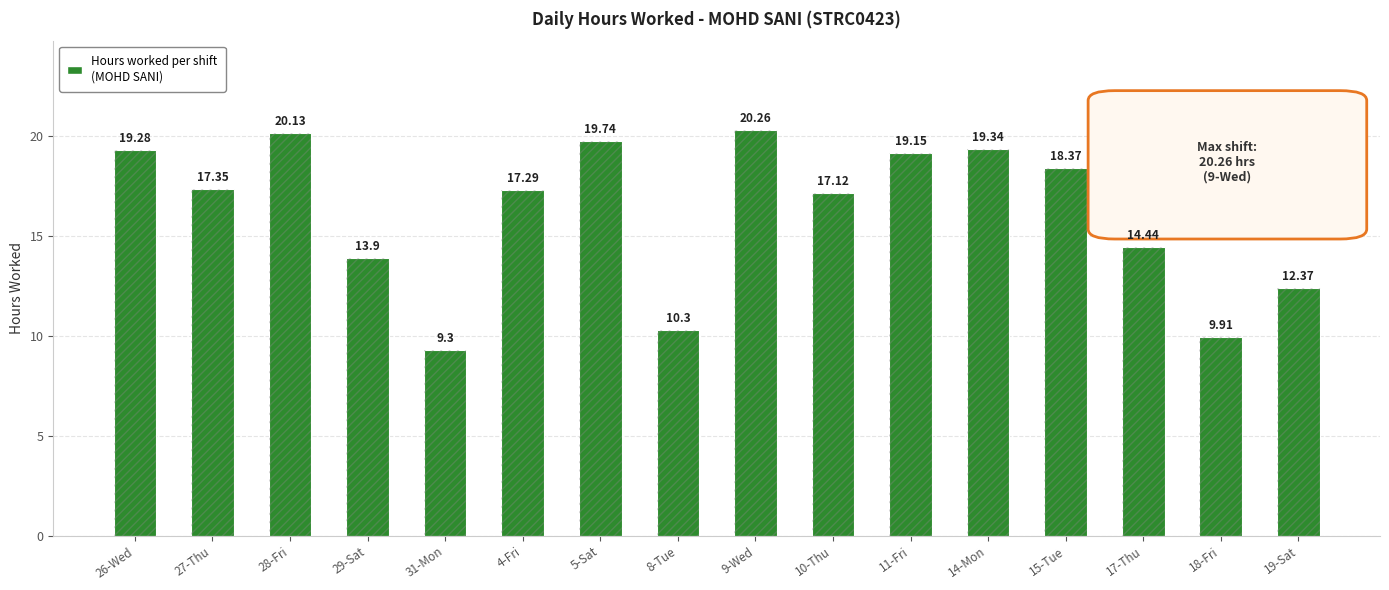

The value at 17-Thu is 20.8. True or false?

False